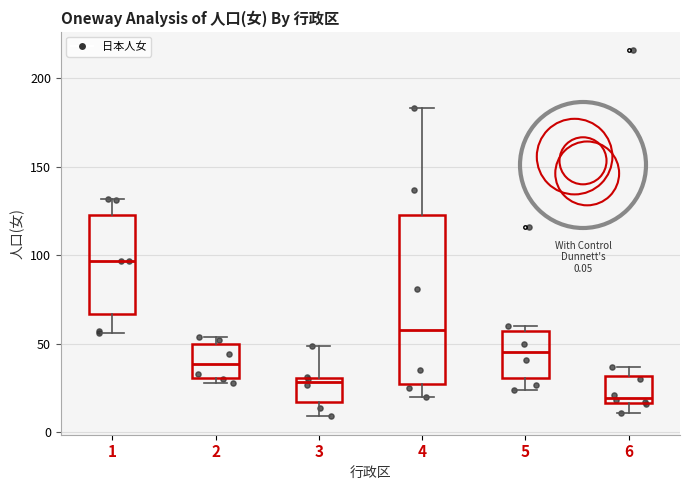

Where does the median line of the box at x = 2 sit on the y-axis? The values are not printed on the chart, so give them approximately, as read against the axis.

40